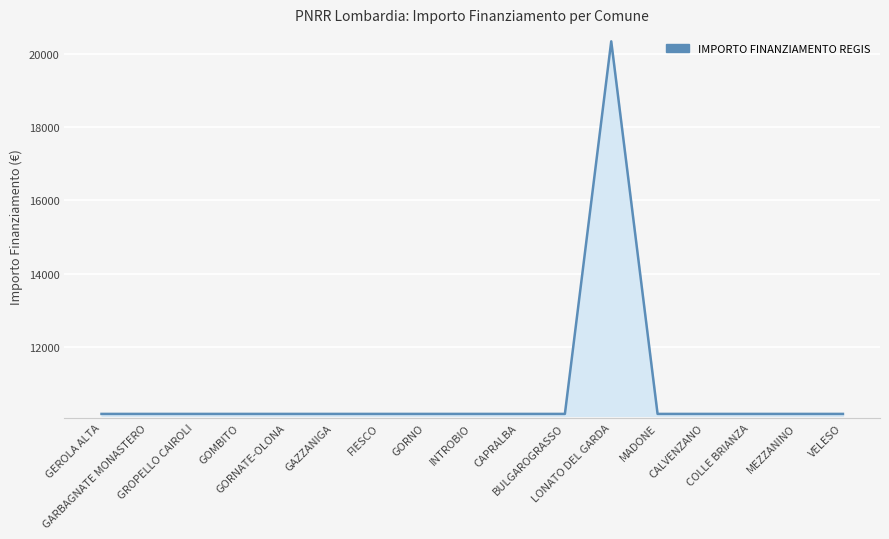

What is the ratio of the value at VELESO to the value at CAPRALBA?

1.0